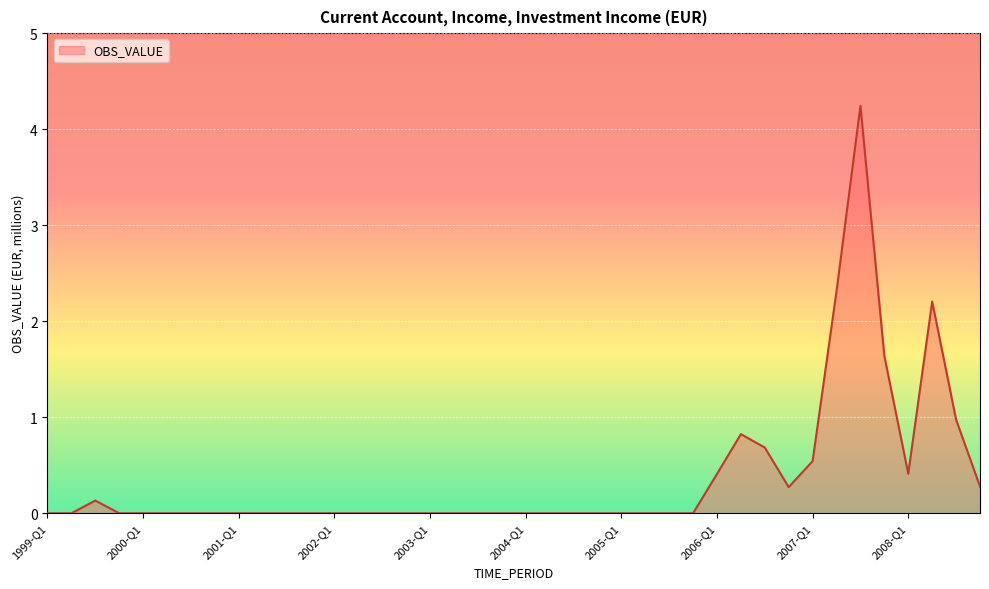

How many lines are shown in the chart?

1